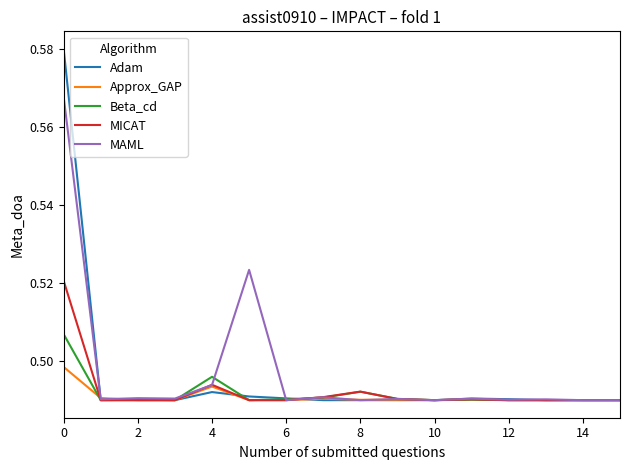

Which series has the largest range (max minus min)?

Adam